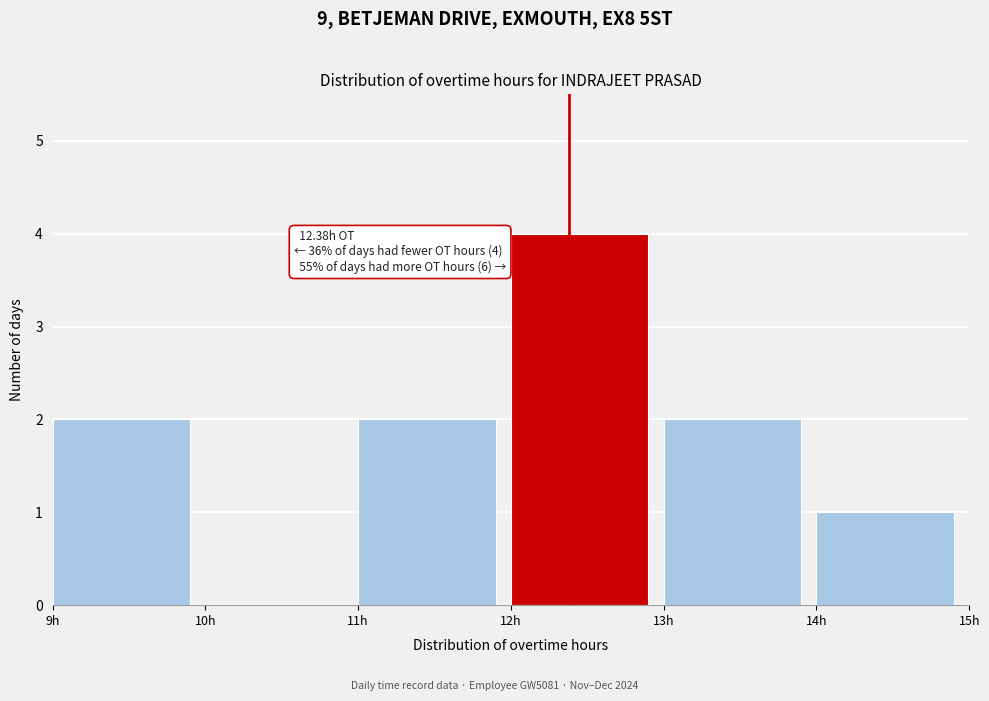

Which range on the x-axis has the tallest bar?

12 to 13